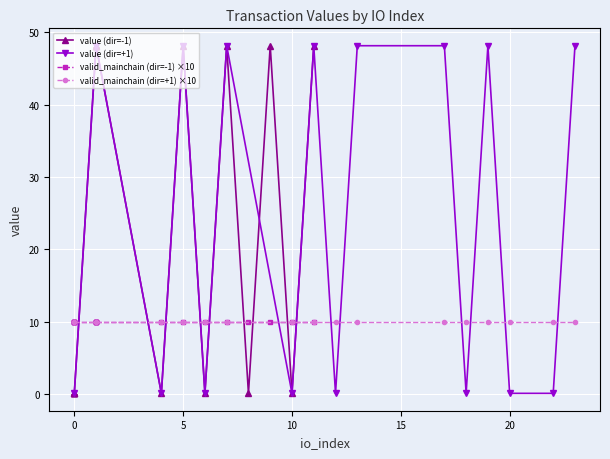

At how many categories does at least one series exceed 30?

10